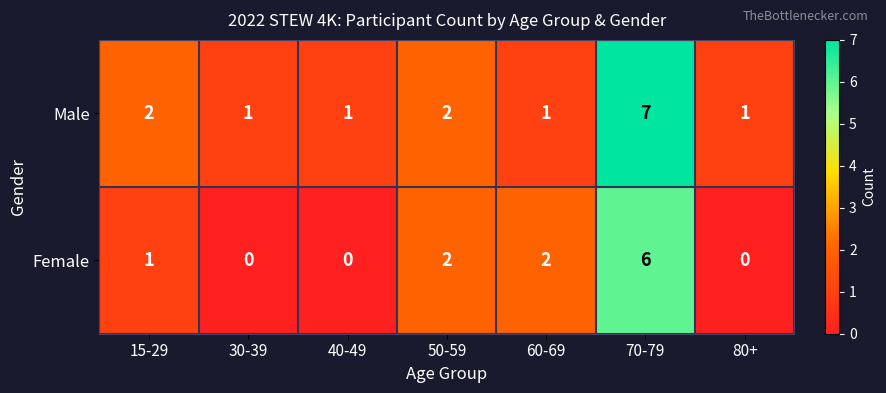

The value of Male at 40-49 is 1. True or false?

True